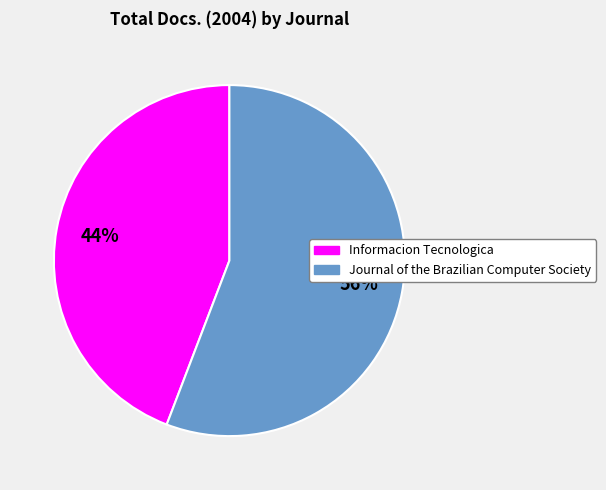

To the nearest percent, what is the average slice percentage?

50%